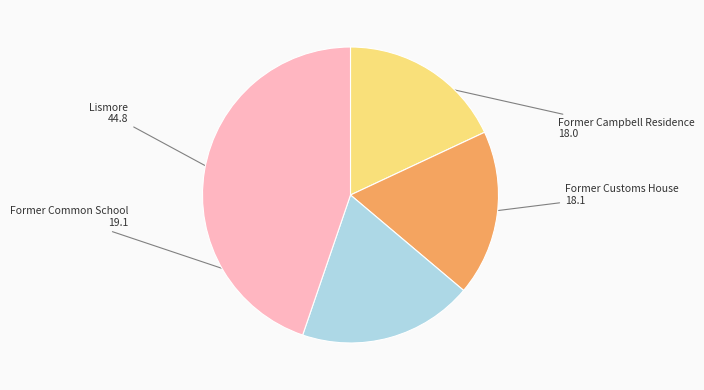

How many slices are in this pie chart?

4